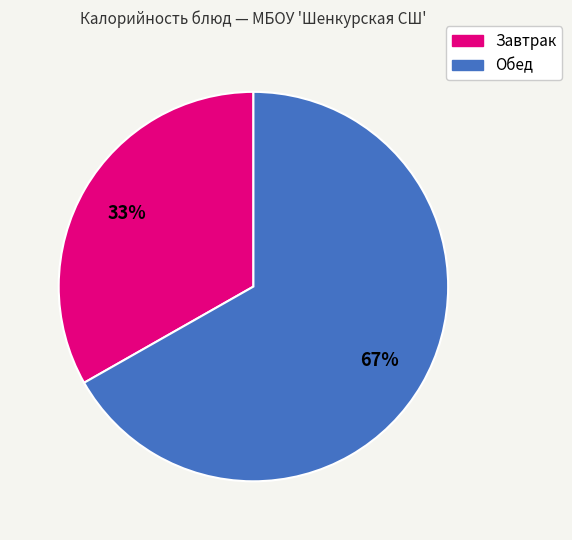

To the nearest percent, what is the average slice percentage?

50%